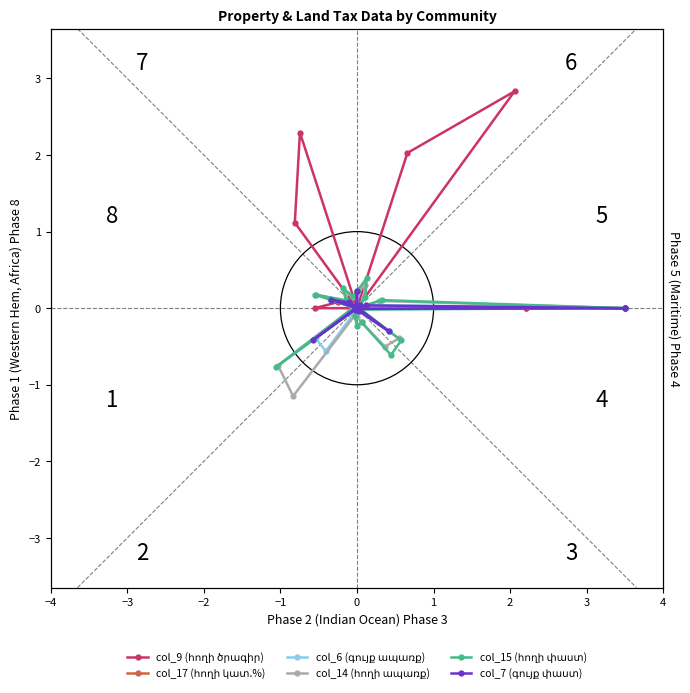

The col_17 (հողի կատ.%) series shows 0.0 at 0. True or false?

True